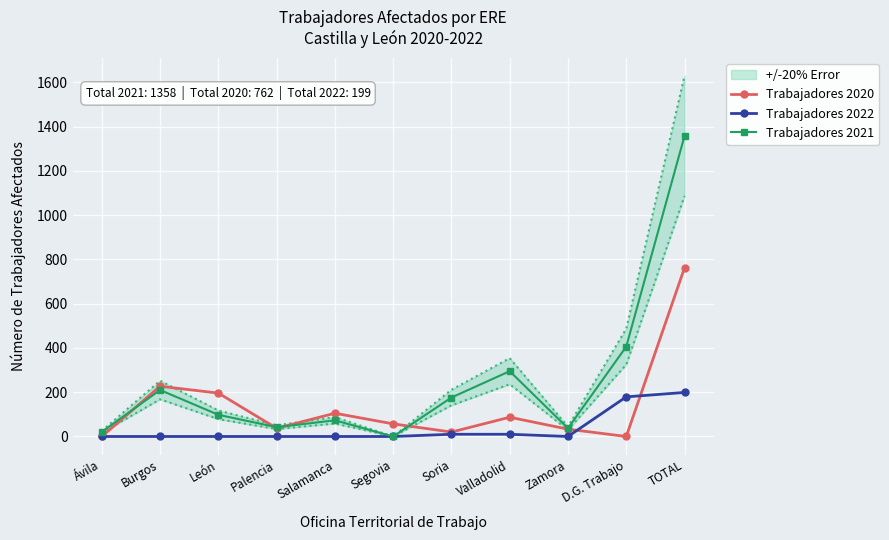

What is the difference between the highest and lowest values at Valladolid?

285